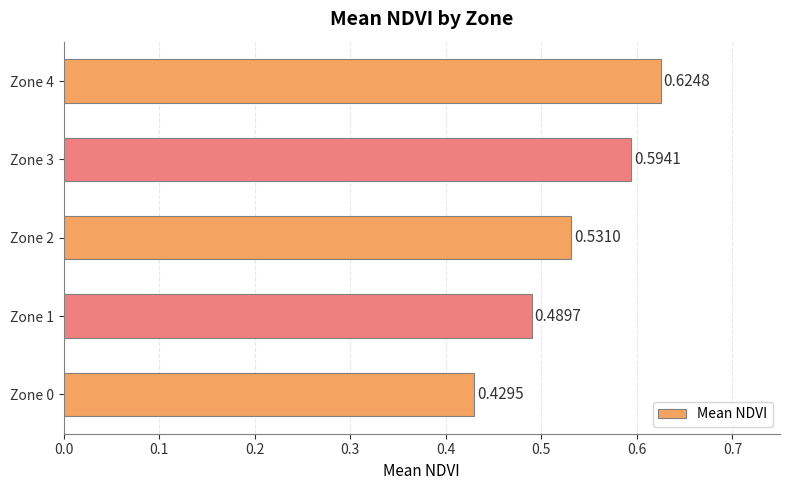

How many data points does each series have?

5